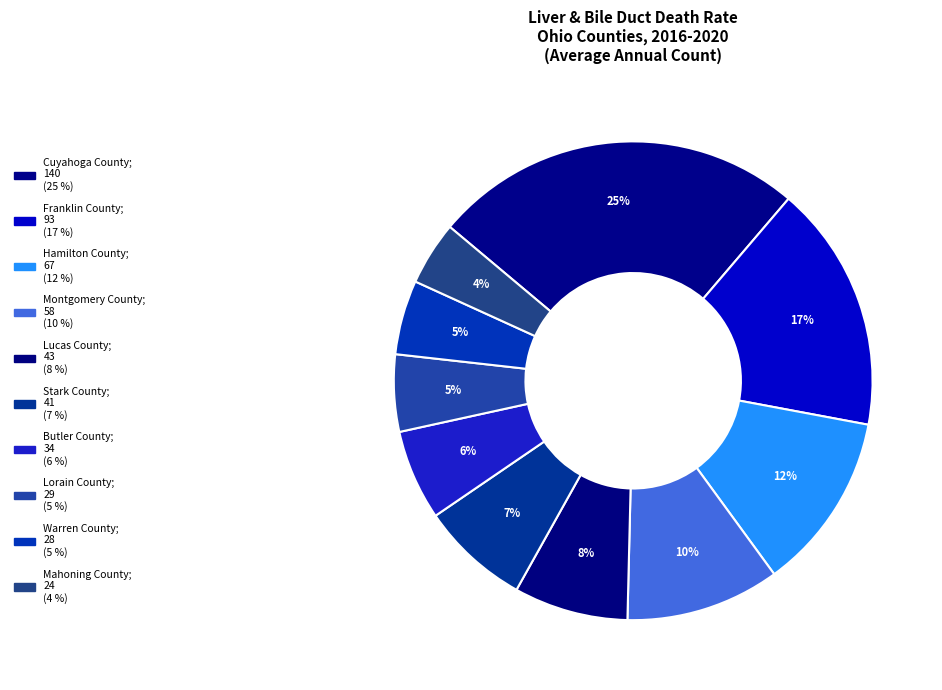

Combined, do Butler County and Stark County account for over 50%?

No